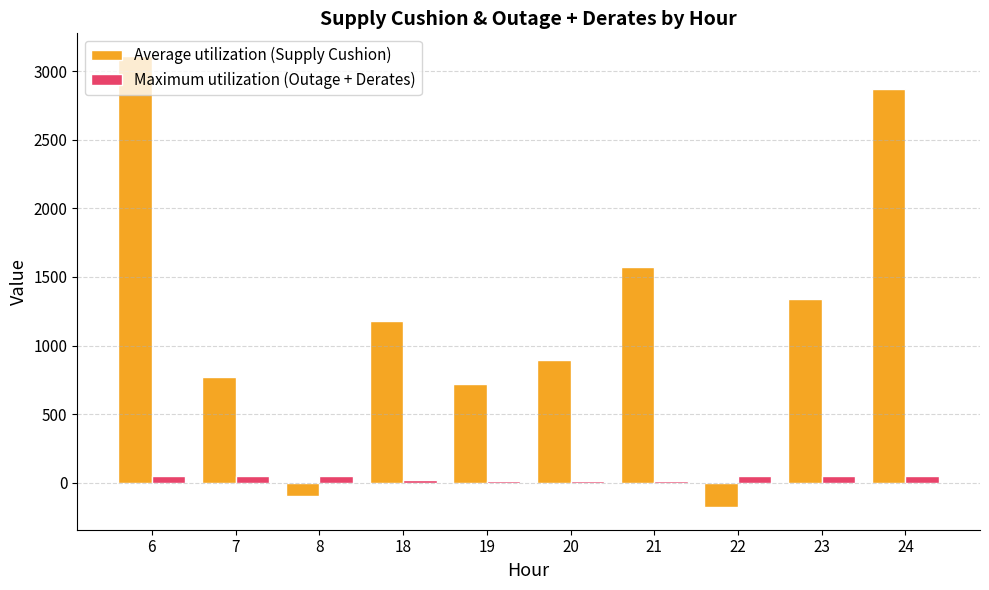

At which category is the sum across all series the highest?

6